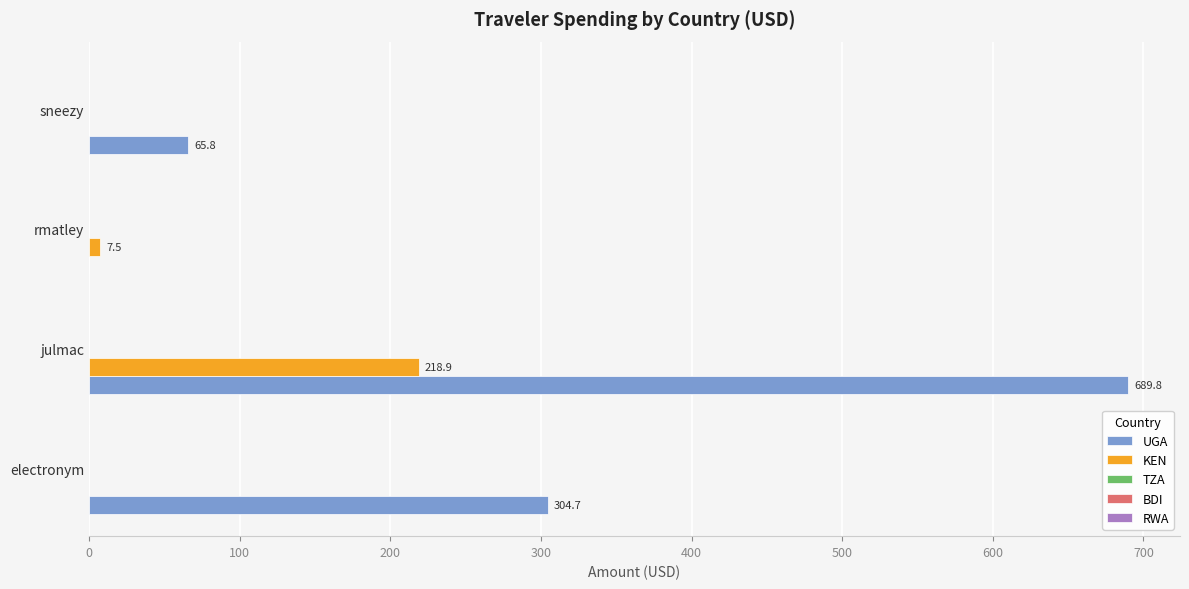

Which series has the largest total across all categories?

UGA